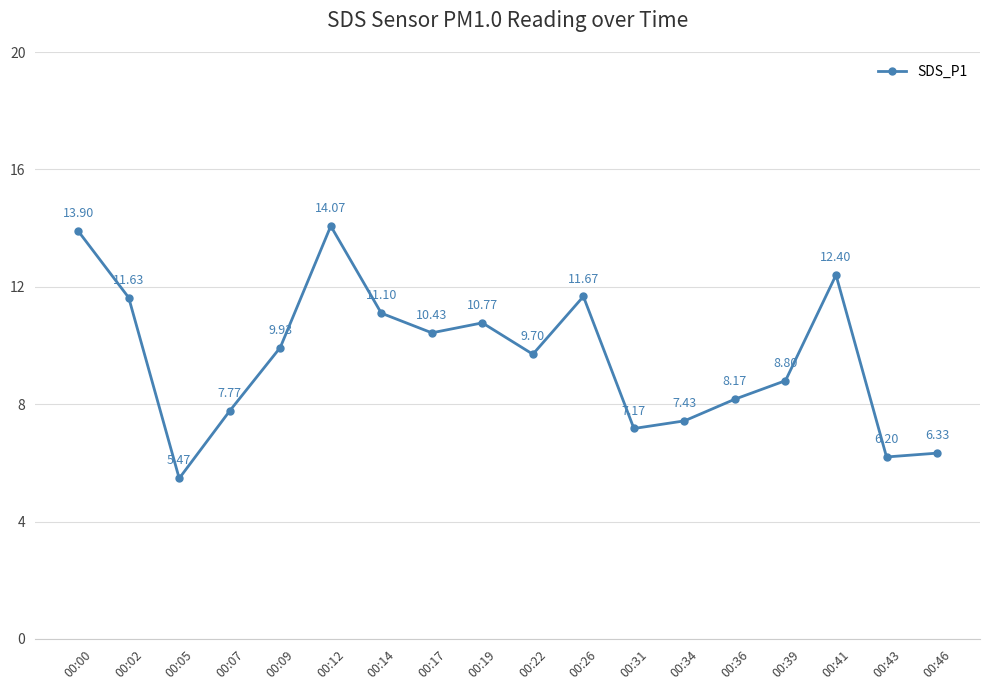

List the labels in order of value, smallest first.

00:05, 00:43, 00:46, 00:31, 00:34, 00:07, 00:36, 00:39, 00:22, 00:09, 00:17, 00:19, 00:14, 00:02, 00:26, 00:41, 00:00, 00:12